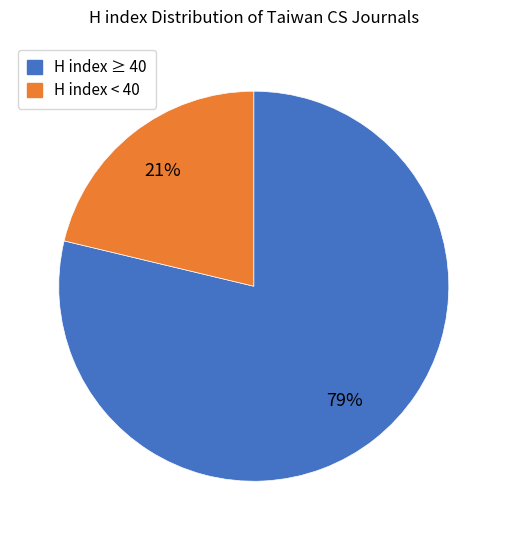

Rank the categories by value from highest to lowest.

H index ≥ 40, H index < 40